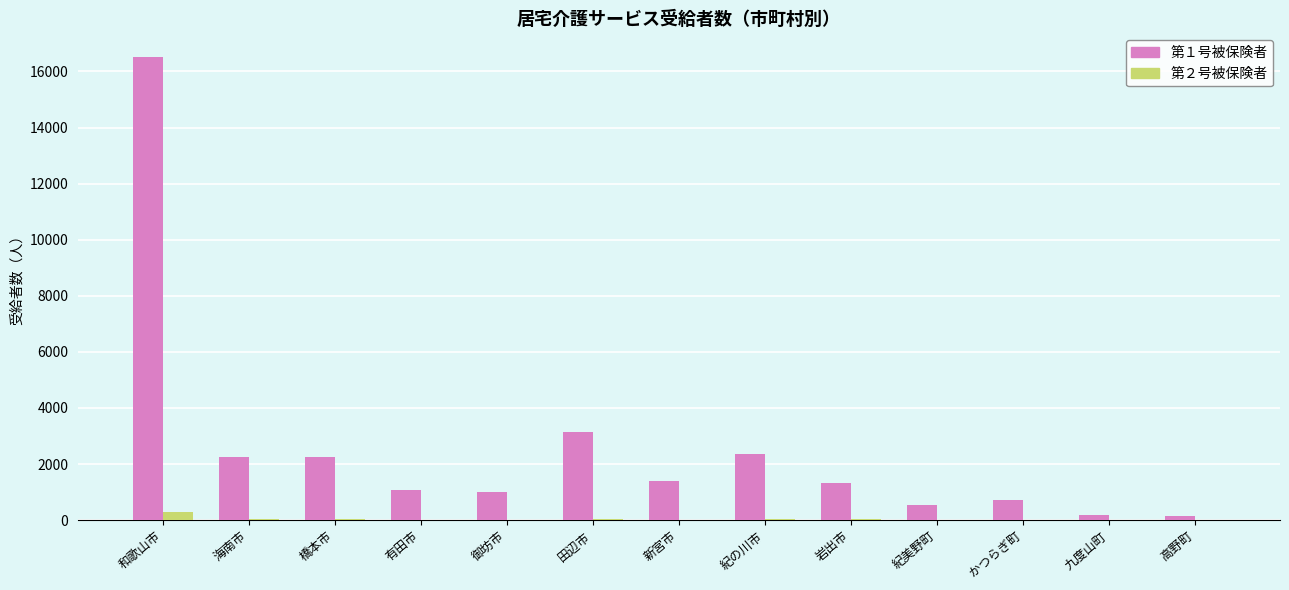

How many data points does each series have?

13